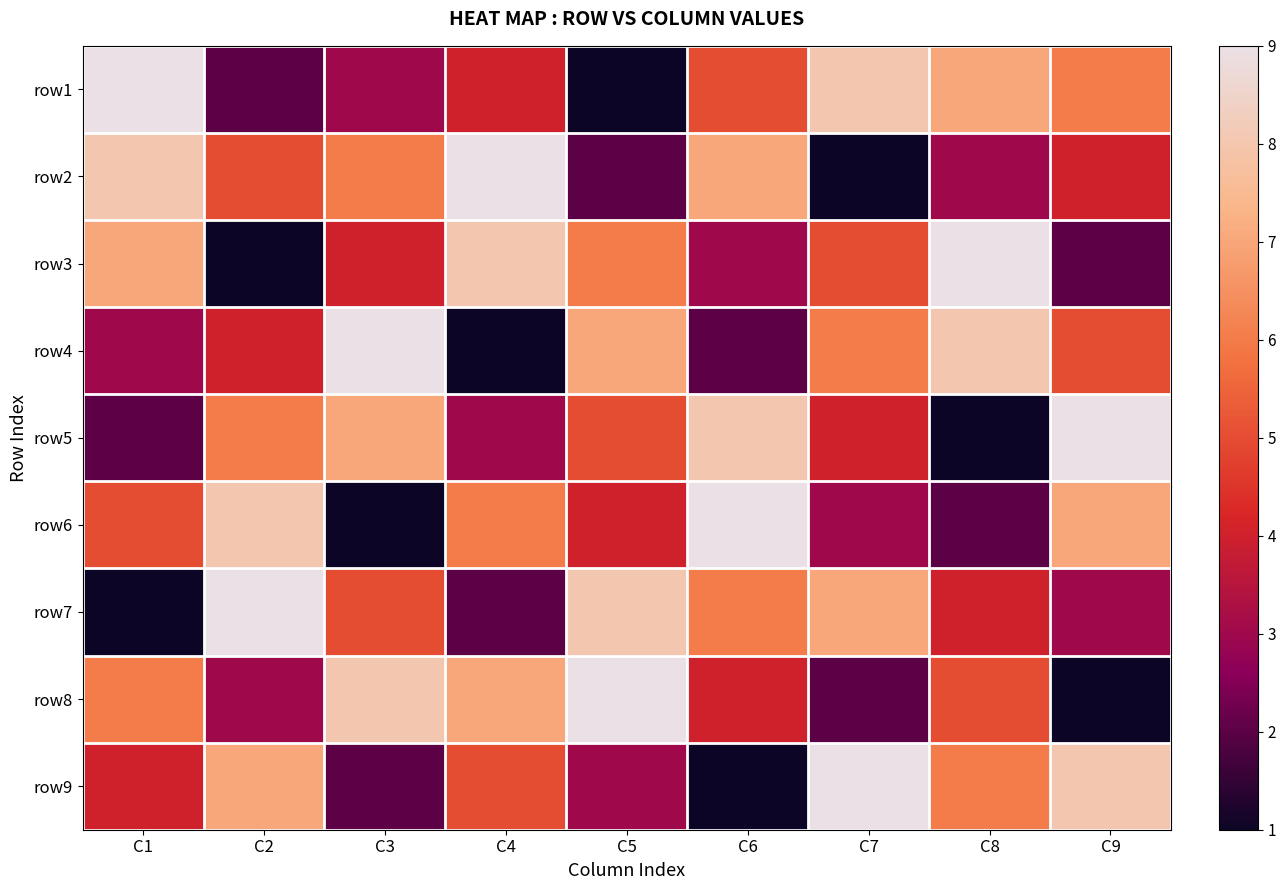

Count the number of data series in this chart.

9